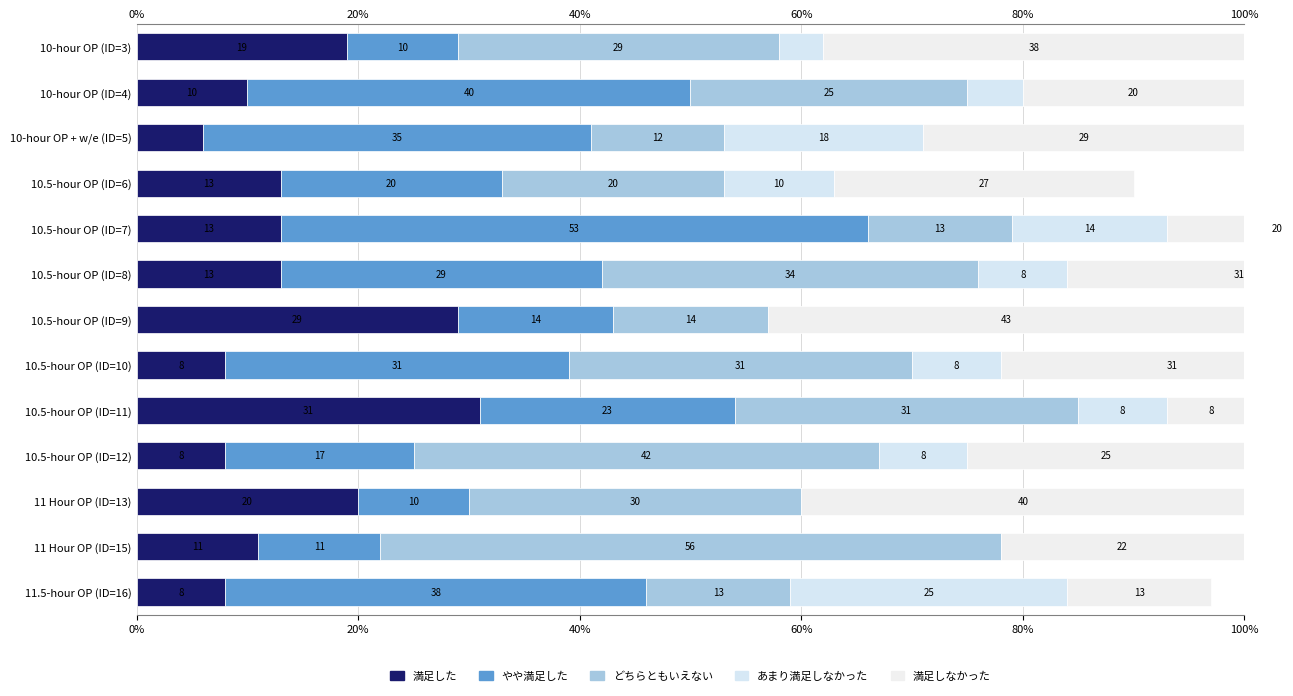

Rank the series at 10.5-hour OP (ID=7) from highest to lowest value.

やや満足した, 満足しなかった, あまり満足しなかった, 満足した, どちらともいえない